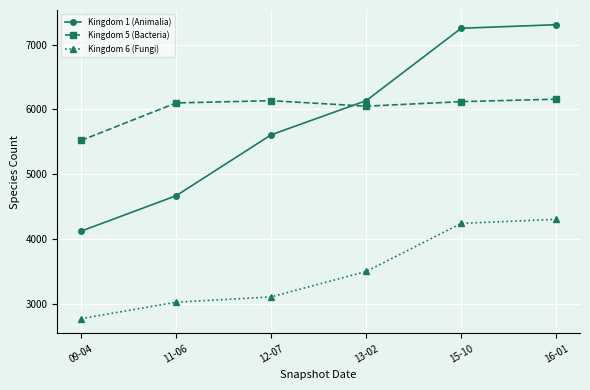

List the labels in order of Kingdom 1 (Animalia) value, smallest first.

09-04, 11-06, 12-07, 13-02, 15-10, 16-01